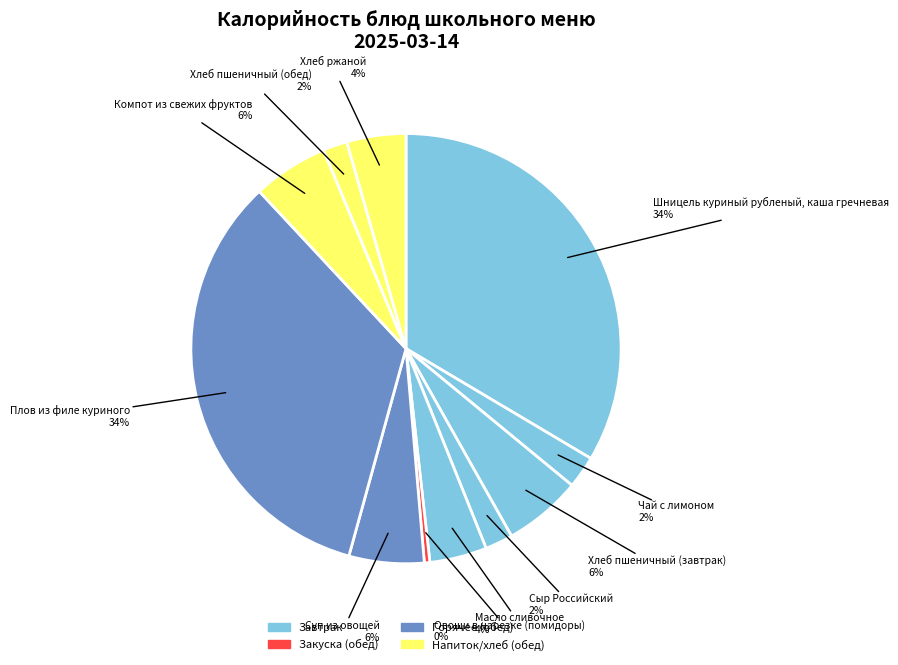

Which slice is the largest?

Плов из филе куриного